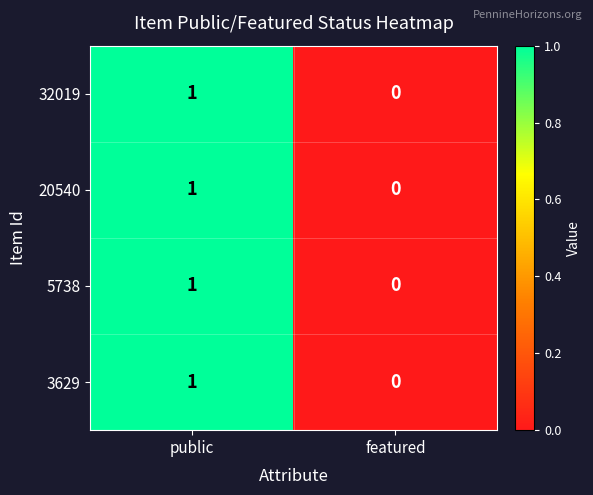

What is the total value across all series at public?

4